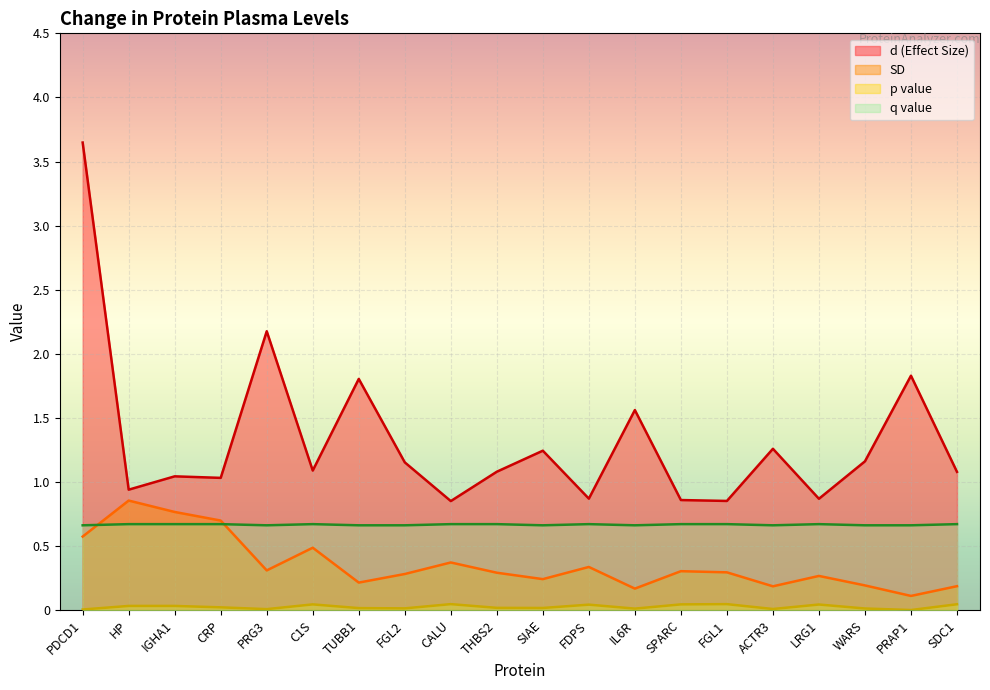

At which label is q value closest to 0?

PDCD1